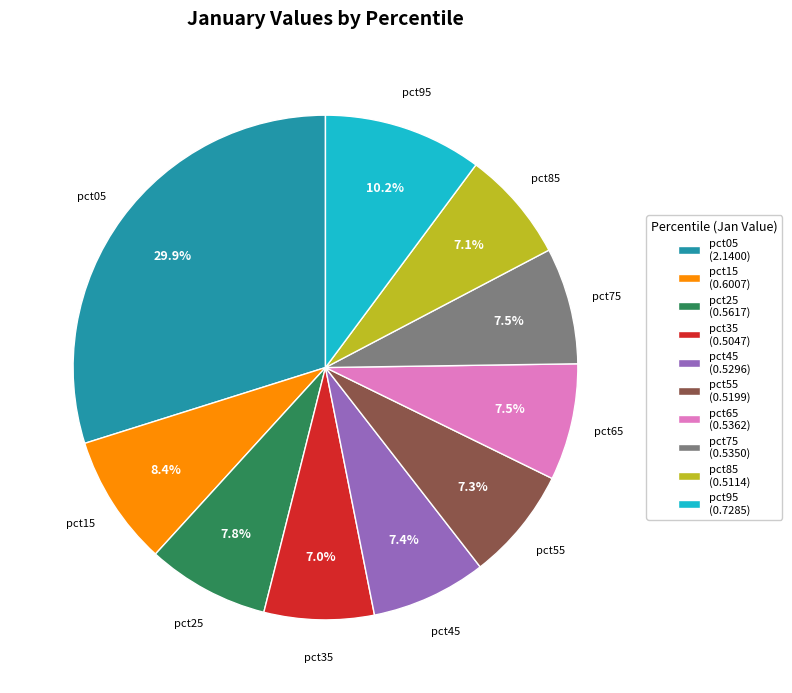

The pct65 slice represents 20% of the pie. True or false?

False